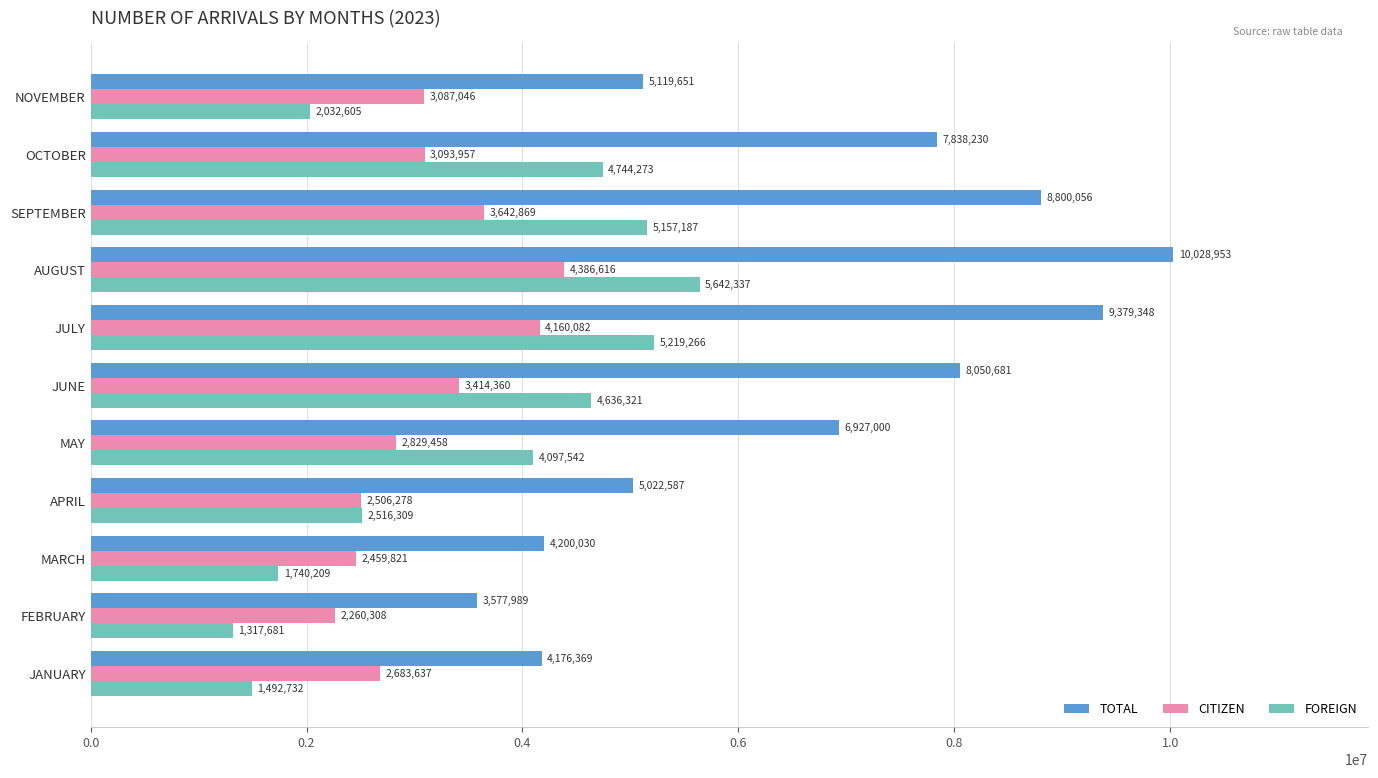

What value does the CITIZEN series have at FEBRUARY, to the nearest 10?

2260310